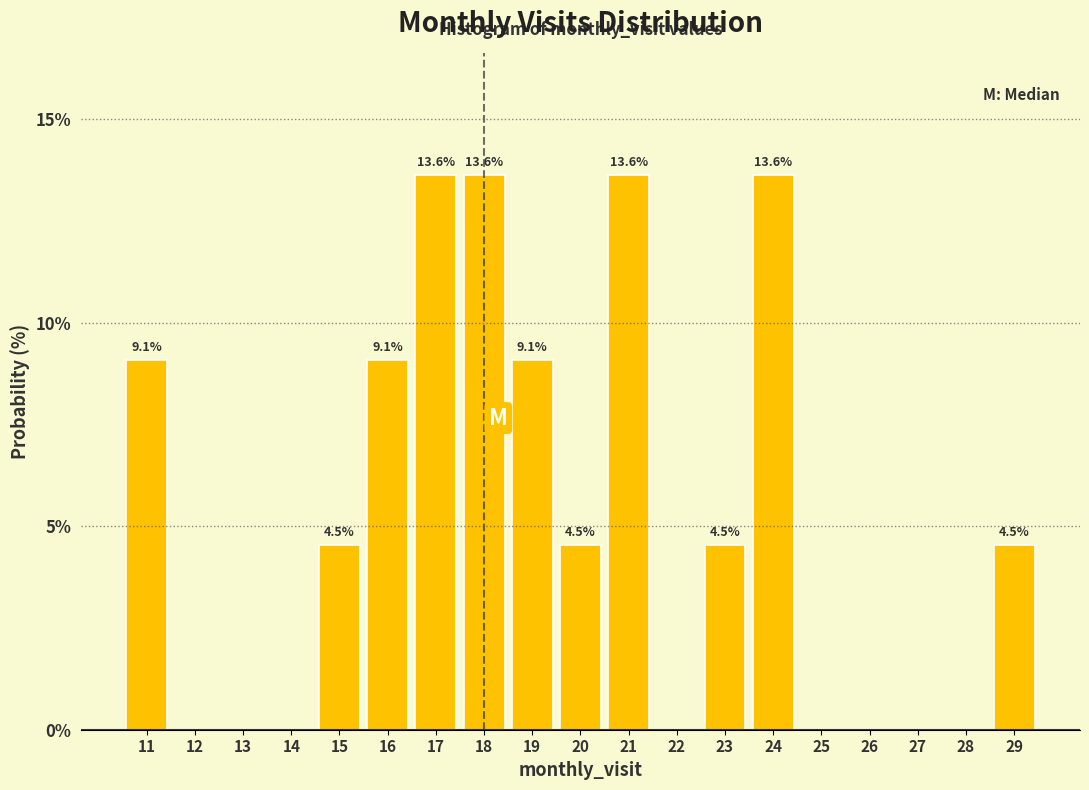

Reading left to right, what are all the values shown in this chart?

11=9.1	12=0.0	13=0.0	14=0.0	15=4.5	16=9.1	17=13.6	18=13.6	19=9.1	20=4.5	21=13.6	22=0.0	23=4.5	24=13.6	25=0.0	26=0.0	27=0.0	28=0.0	29=4.5